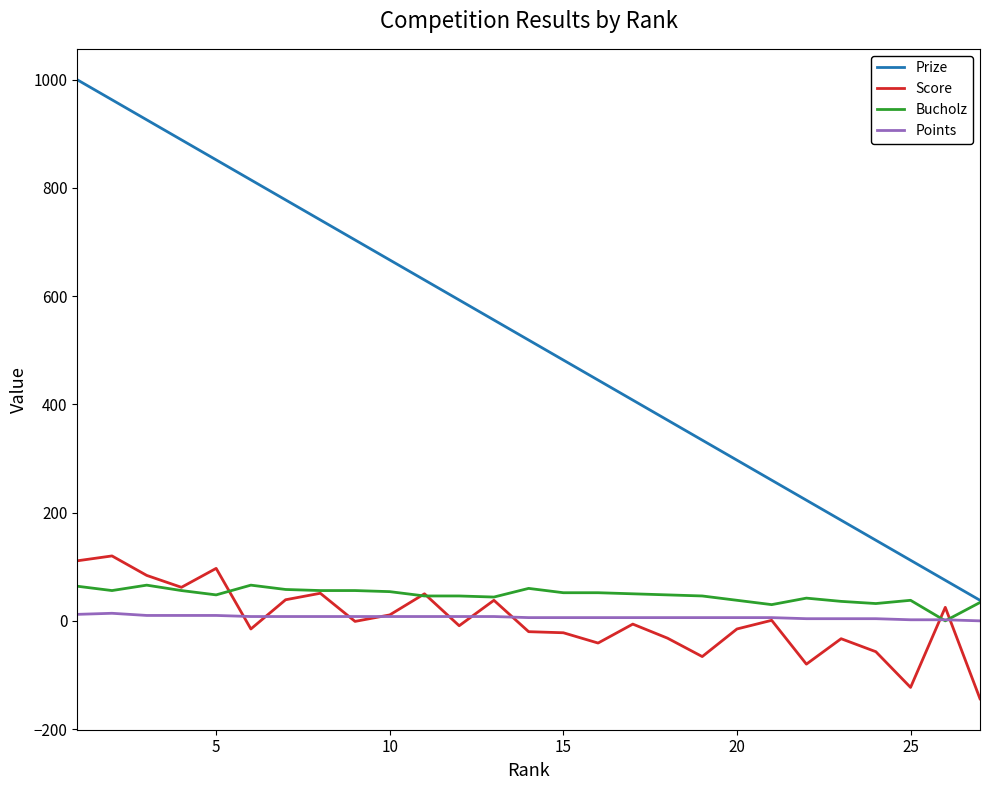

Which series has the largest range (max minus min)?

Prize